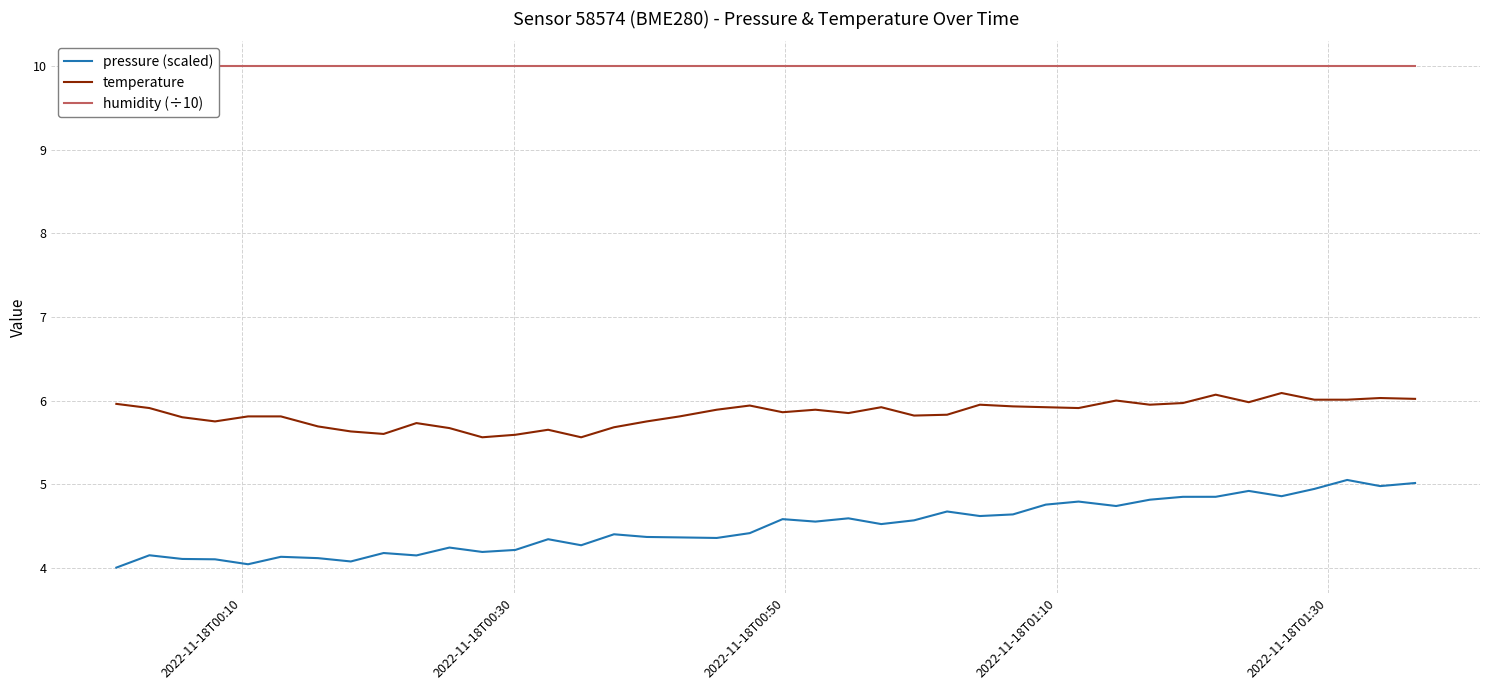

At how many categories does at least one series exceed 7?

40